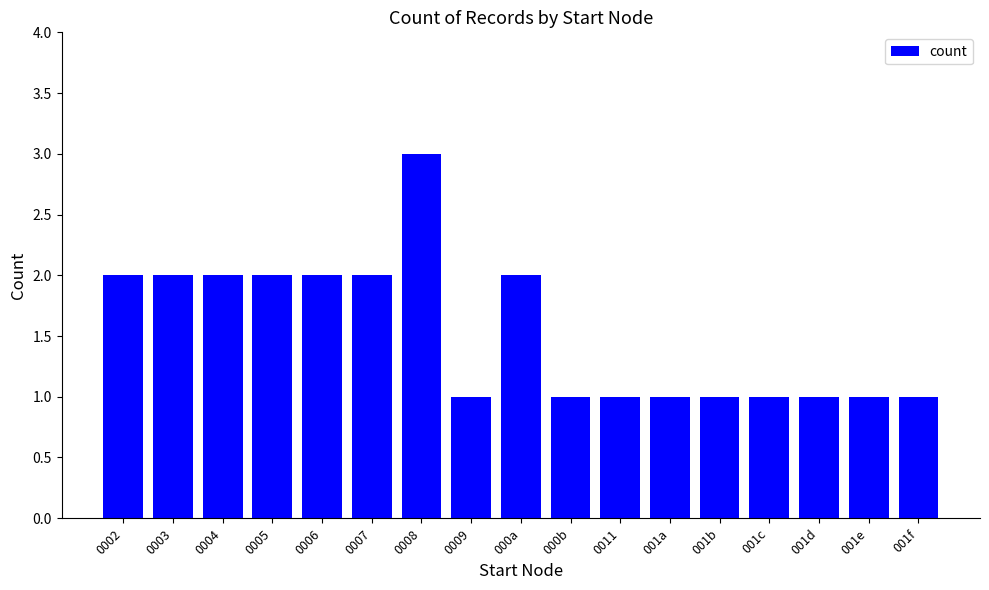

What is the minimum value shown in the chart?

1